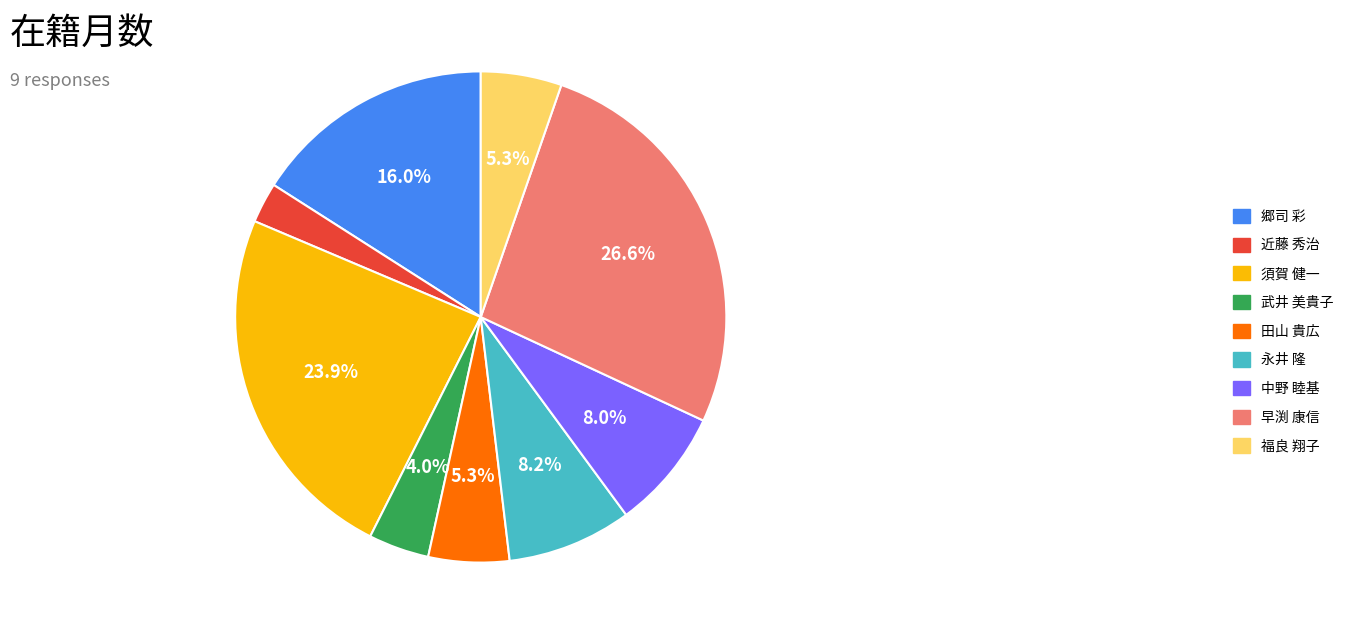

Is 郷司 彩 the majority of the pie?

No